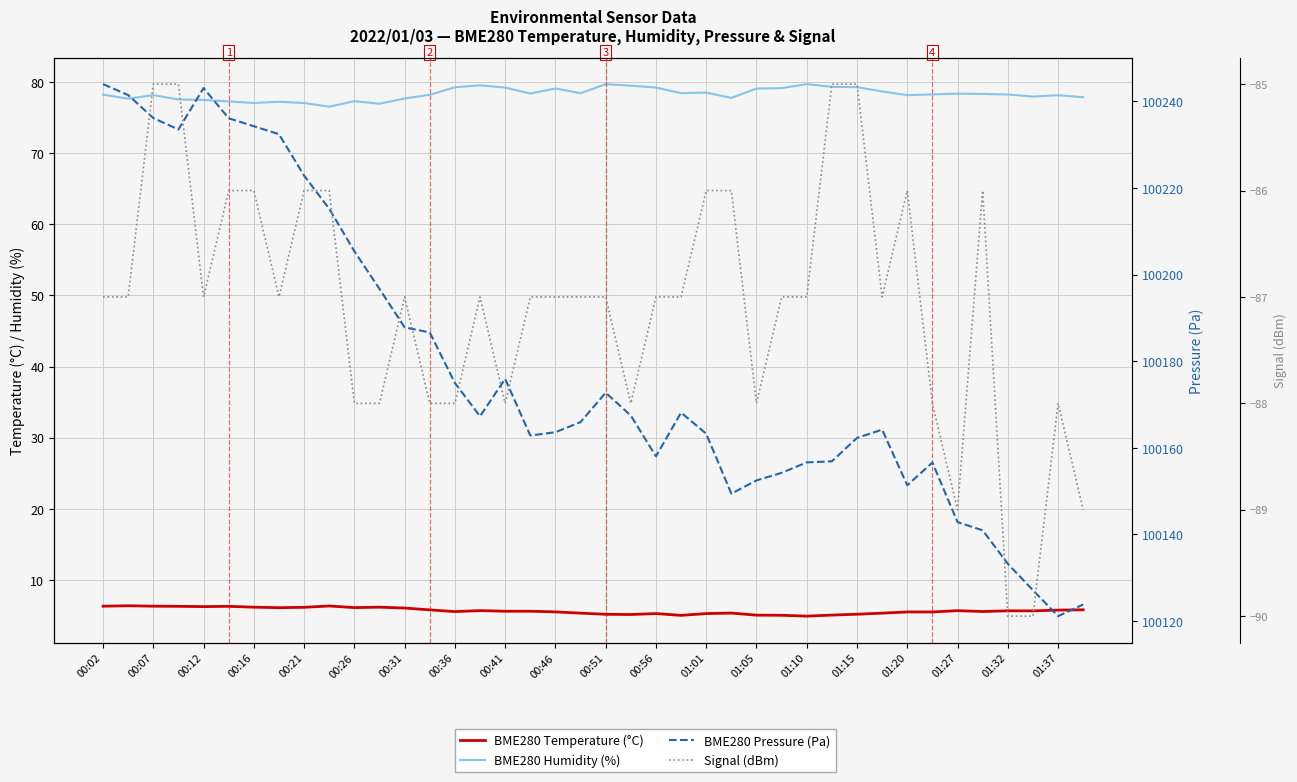

What is the highest value of the Signal (dBm) series?

-85.0